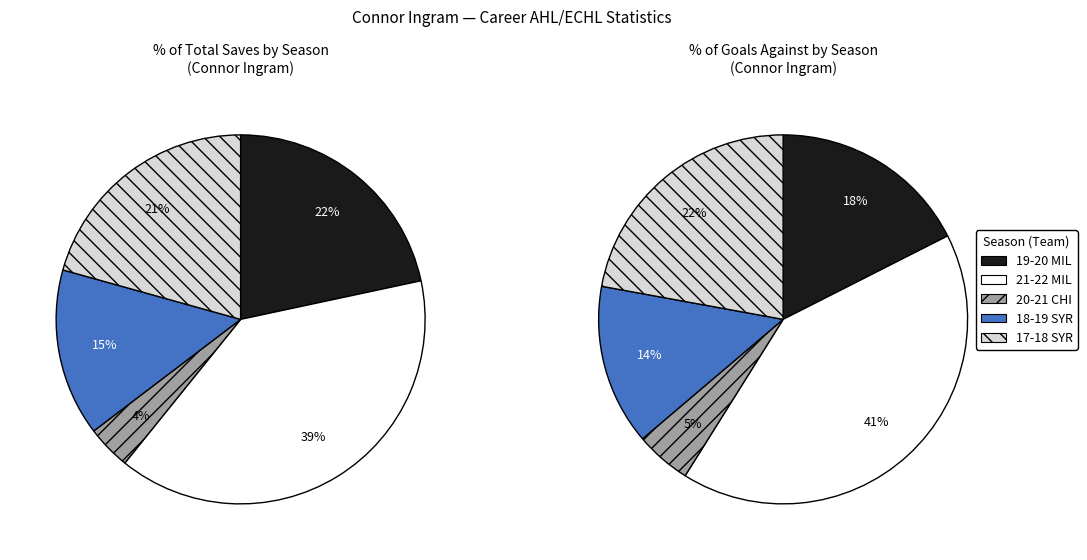

Which slice is the smallest?

20-21 CHI